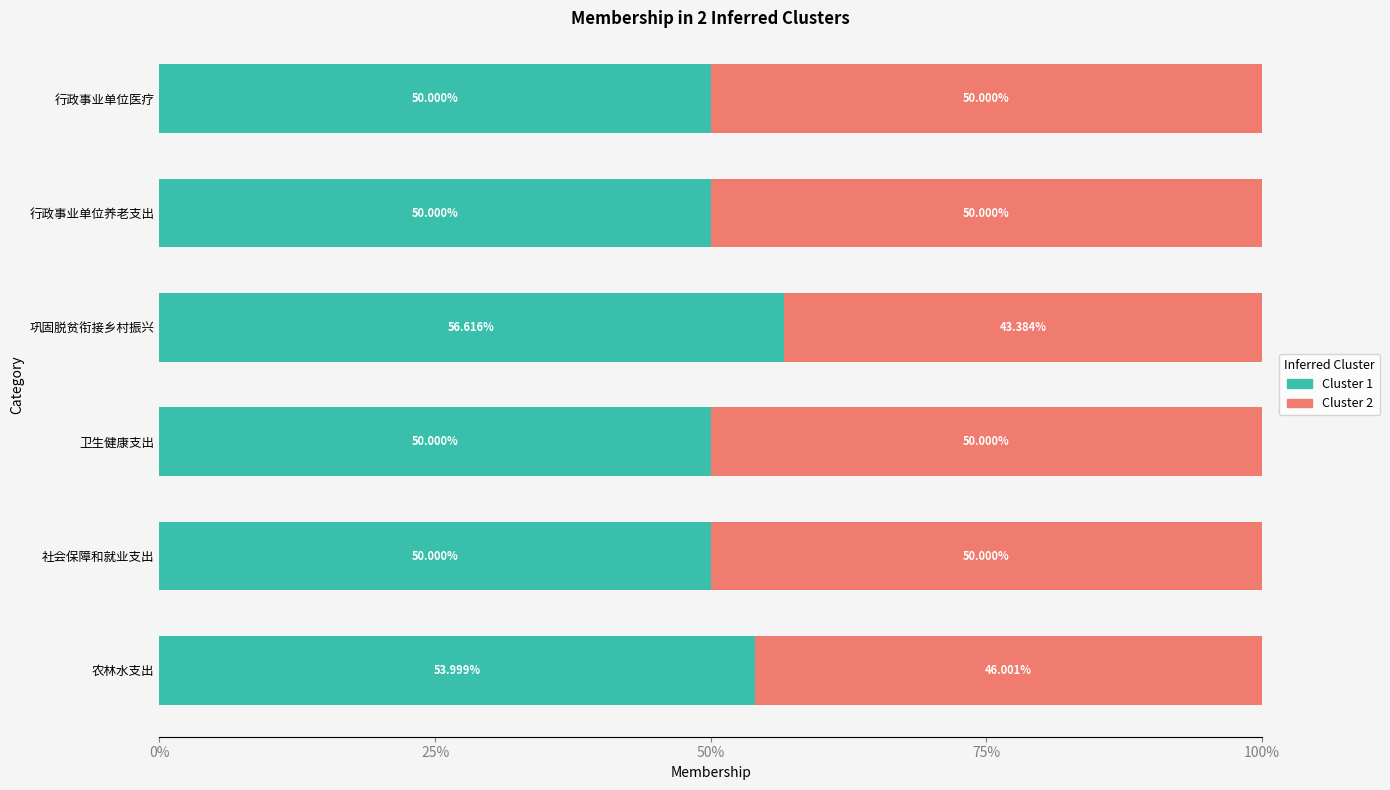

What are all the series names shown in the legend?

Cluster 1, Cluster 2